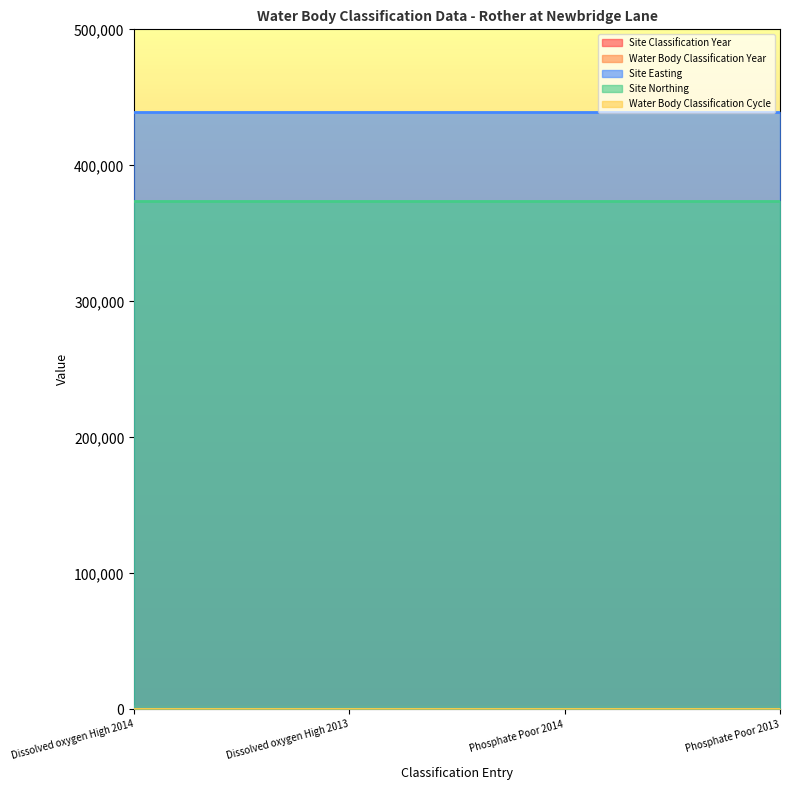

Between Phosphate Poor 2014 and Phosphate Poor 2013, which series saw the biggest shift?

Site Classification Year